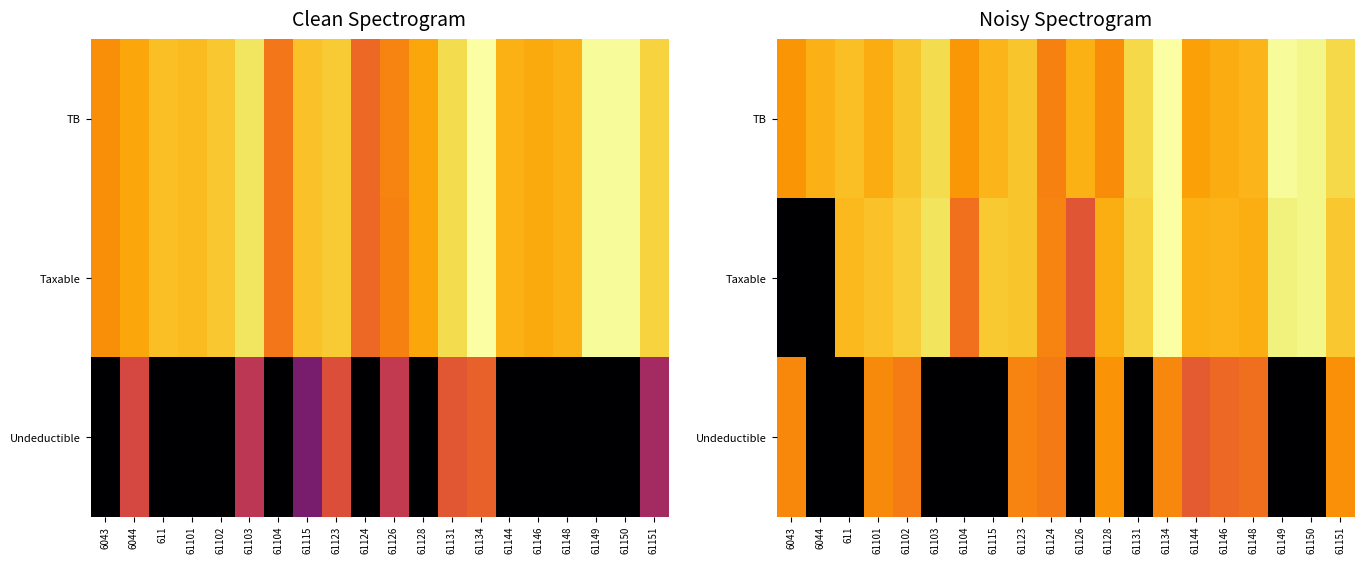

Is the value of TB at 611 greater than the value of Undeductible at 61104?

Yes